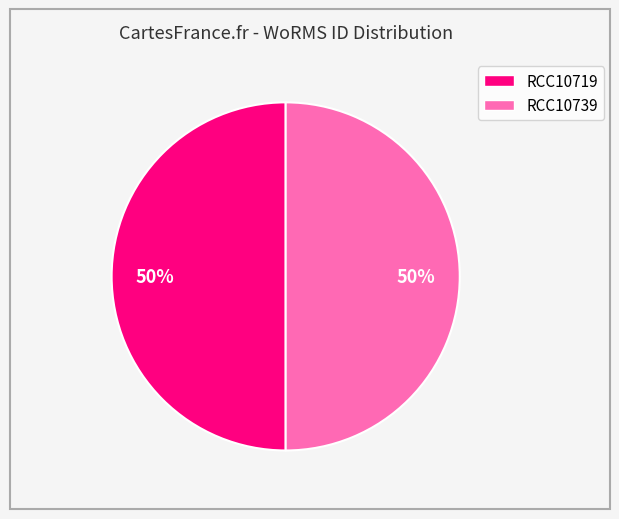

Is it true that RCC10739 is 40% of the pie?

False